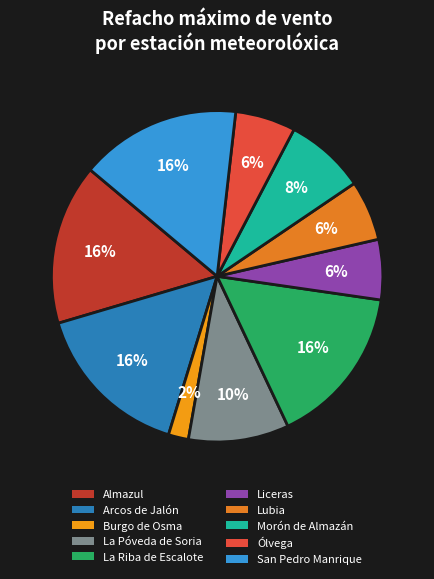

Does any single category account for the majority?

No